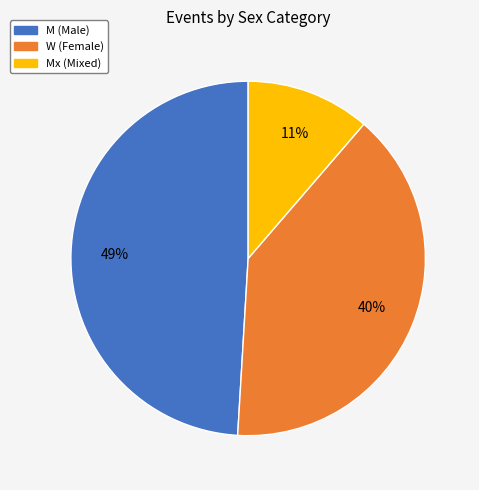

Is there any slice that represents more than half of the pie?

No